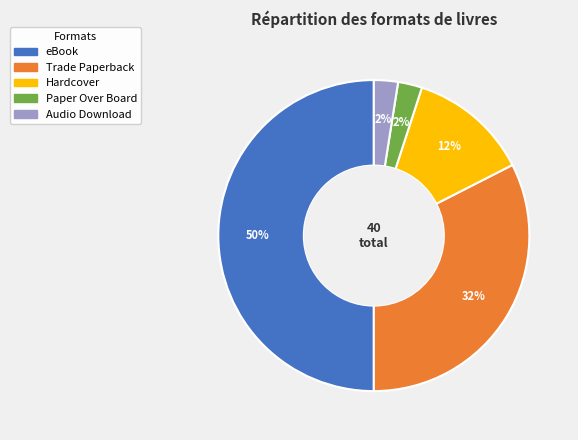

Count the number of slices in the pie.

5